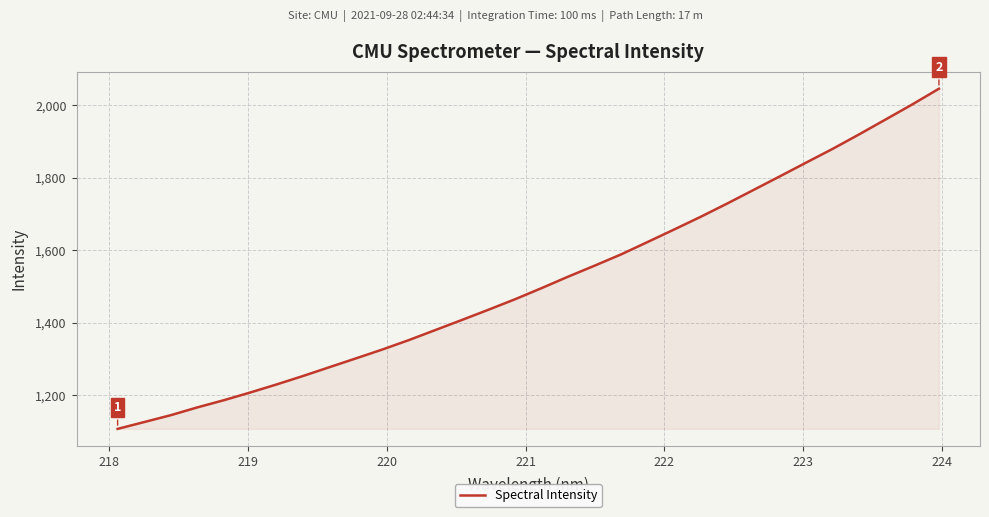

What is the minimum value shown in the chart?

1106.4